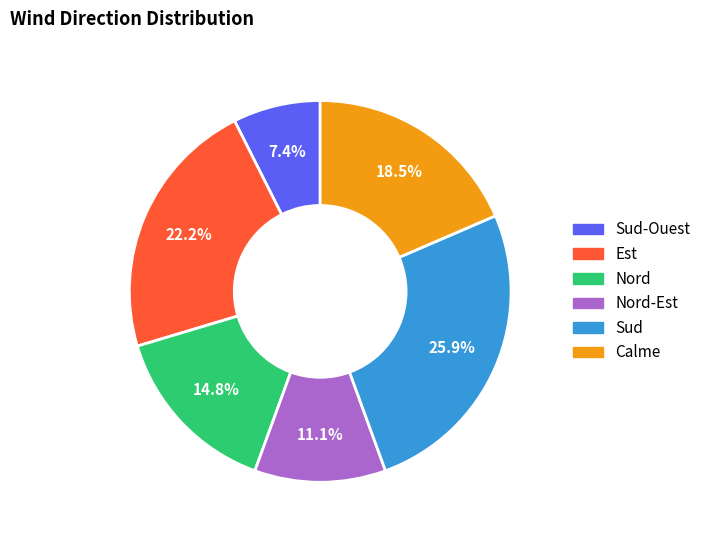

Is there any slice that represents more than half of the pie?

No